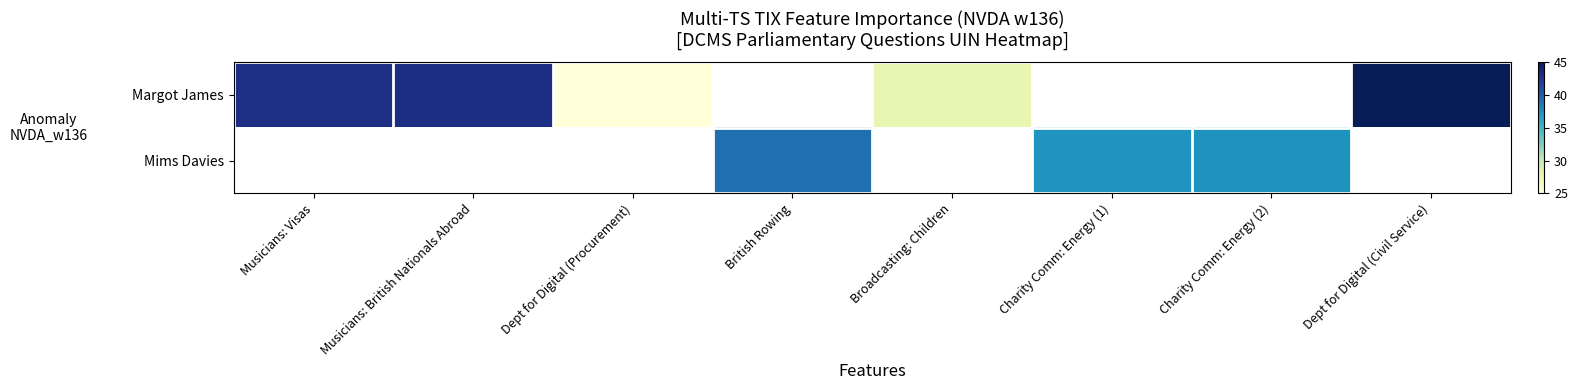

Rank the series at Broadcasting: Children from lowest to highest value.

Margot James, Mims Davies